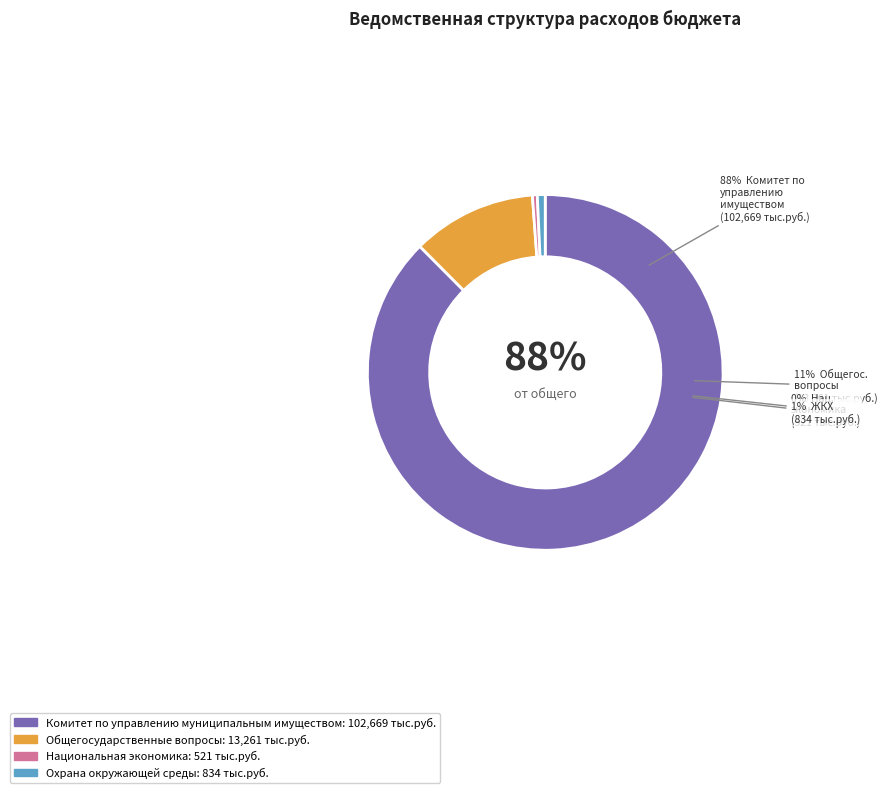

Is it true that Национальная экономика is 0% of the pie?

True